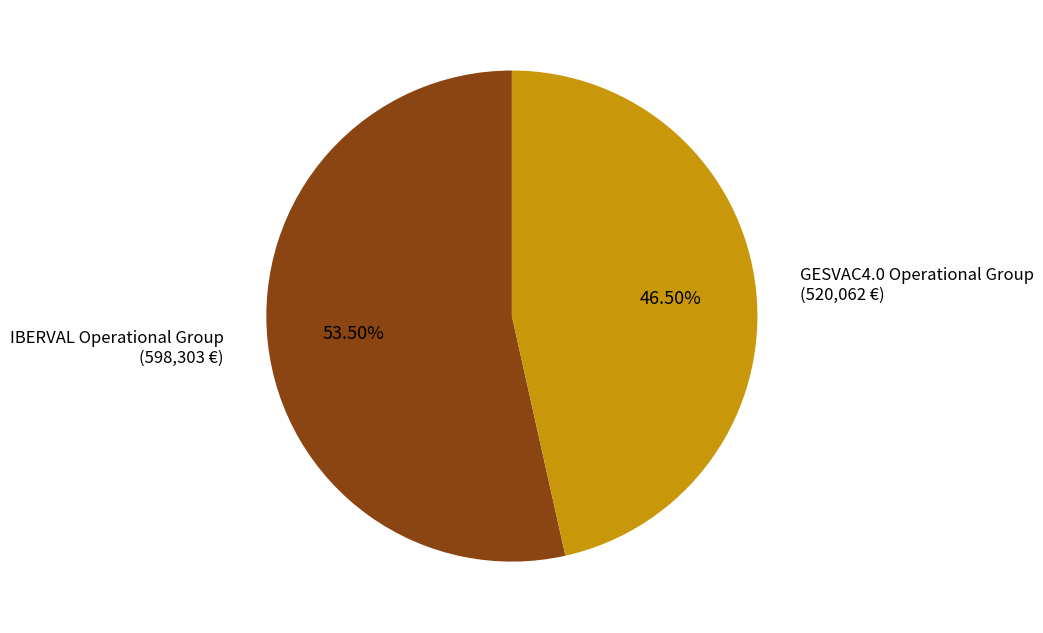

Count the number of slices in the pie.

2